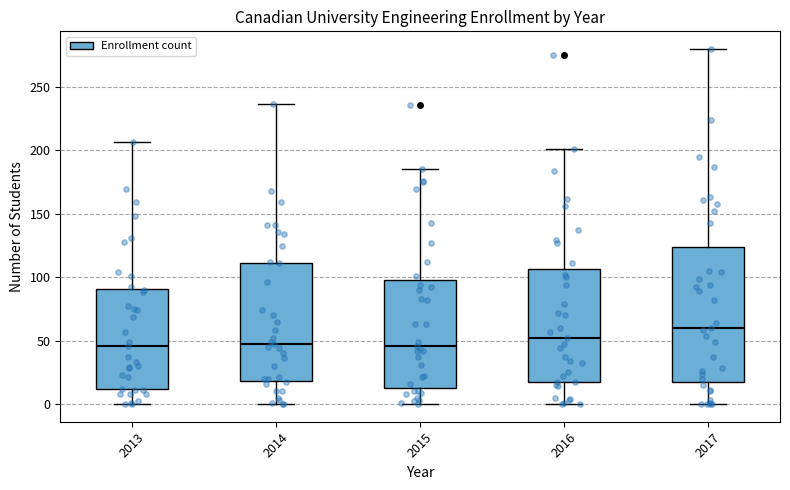

Reading left to right, transcribe this box plot: for each box, give where its median line is, the range the box spans, and where its two whiskers end, as read against the y-axis. The values are not printed on the chart, so give them approximately, as read against the axis.

2013: median 45, box 10 to 90, whiskers 0 to 205
2014: median 45, box 20 to 110, whiskers 0 to 235
2015: median 45, box 15 to 100, whiskers 0 to 185
2016: median 50, box 15 to 105, whiskers 0 to 200
2017: median 60, box 20 to 125, whiskers 0 to 280